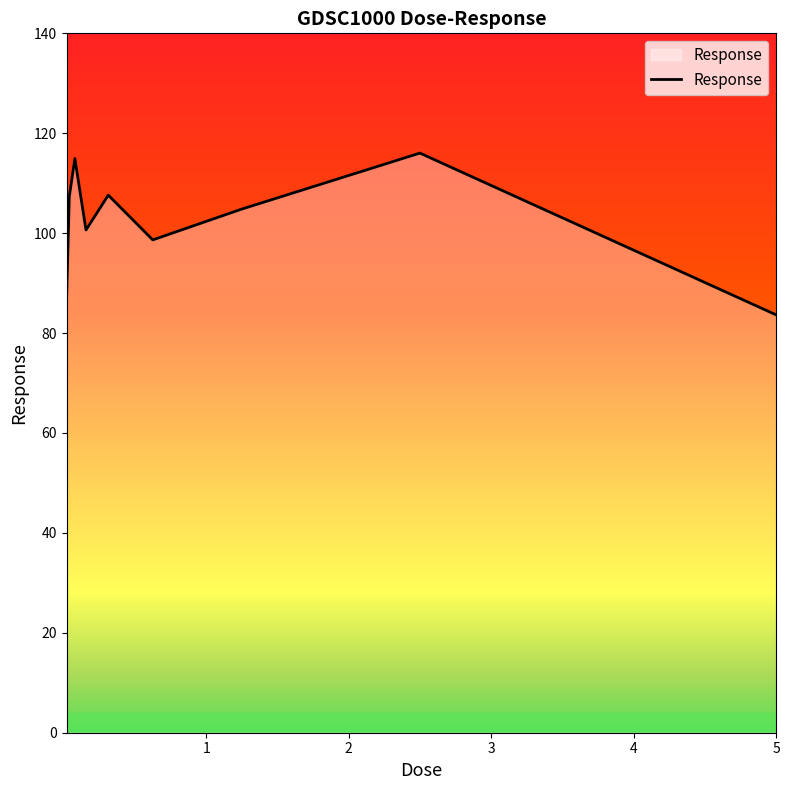

How many interior local peaks (higher than both neighbors) does the data have?

3